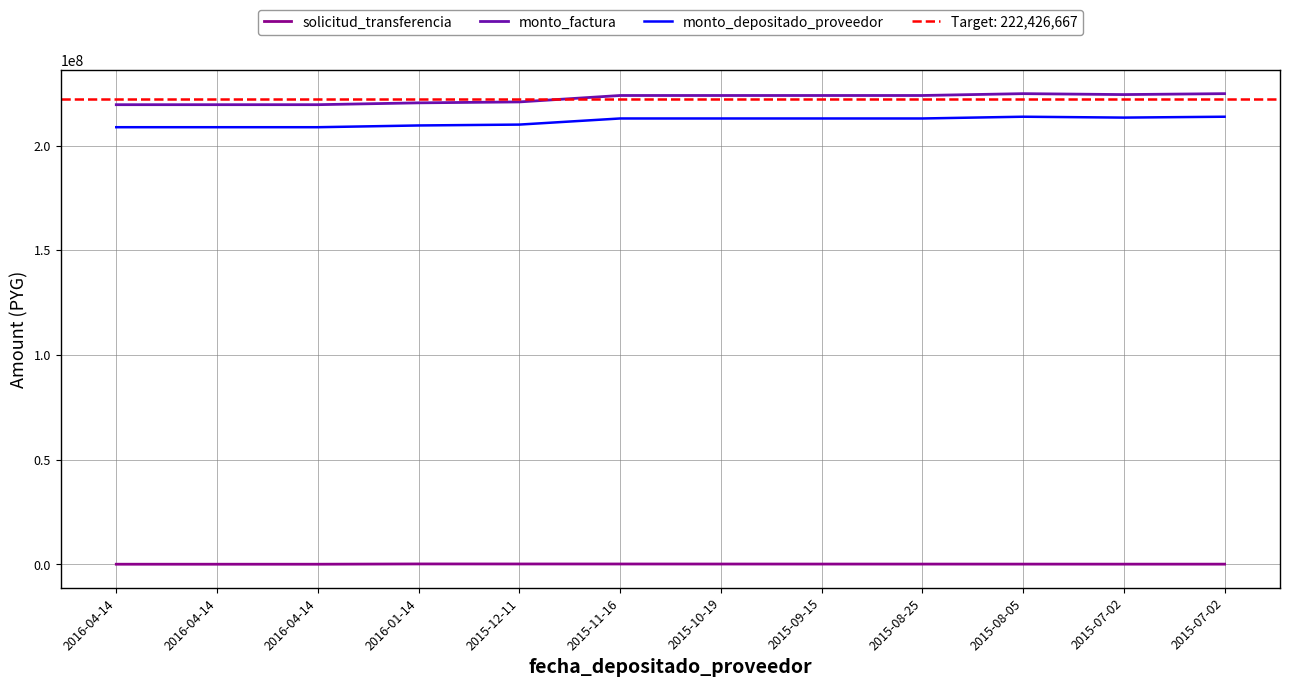

What value does the monto_factura series have at 2015-12-11?

220817000